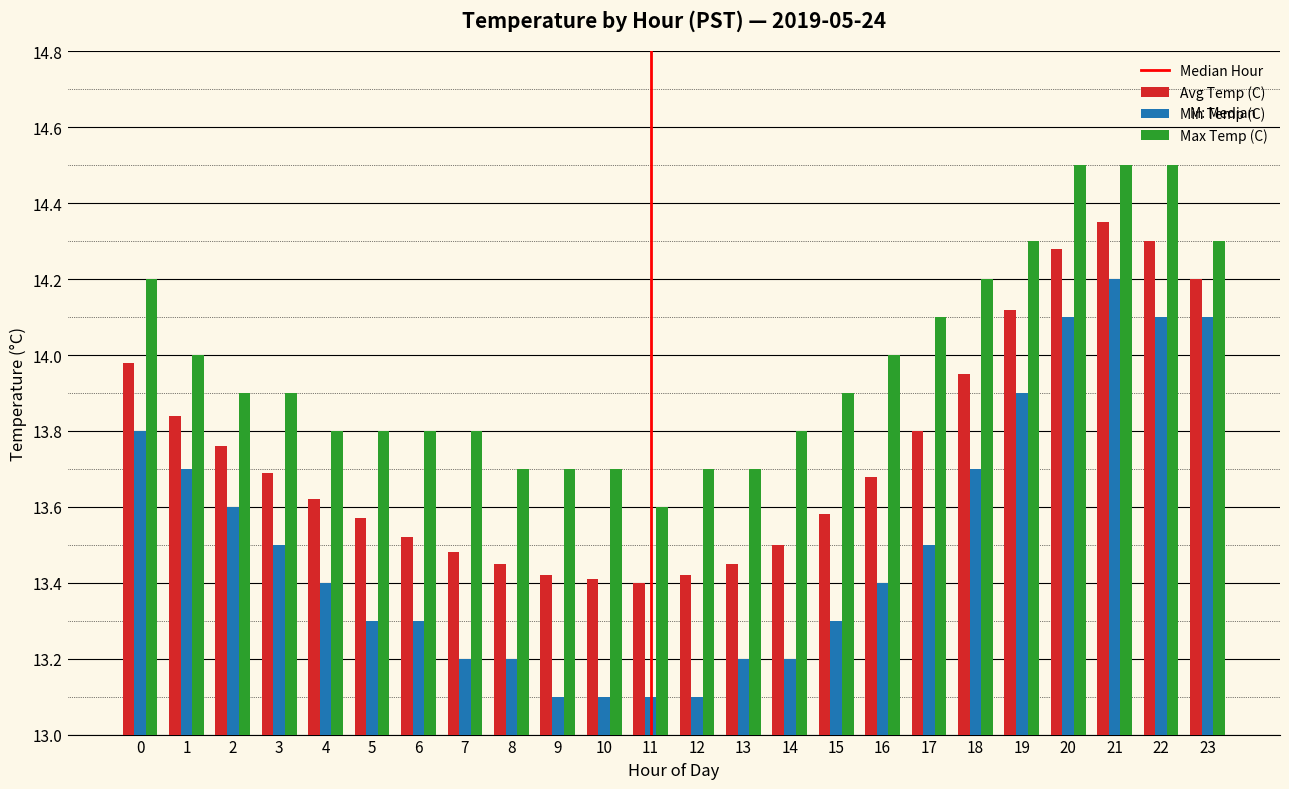

At 10, list the series in order from largest to smallest.

Max Temp (C), Avg Temp (C), Min Temp (C)